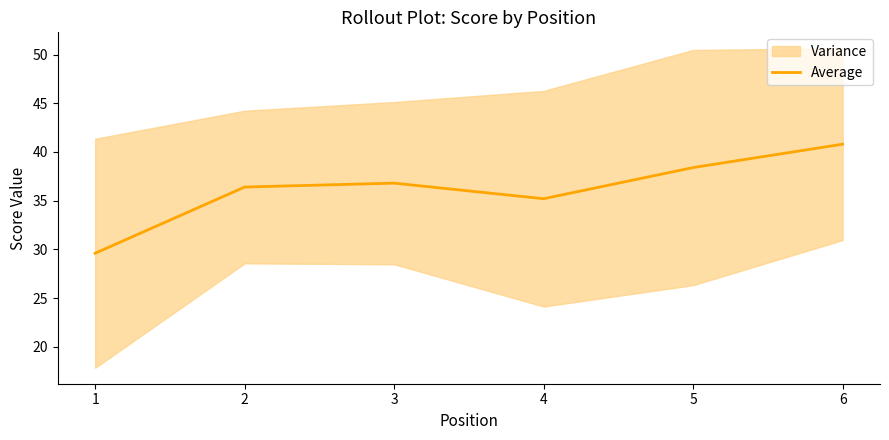

How many distinct data groups are displayed?

1